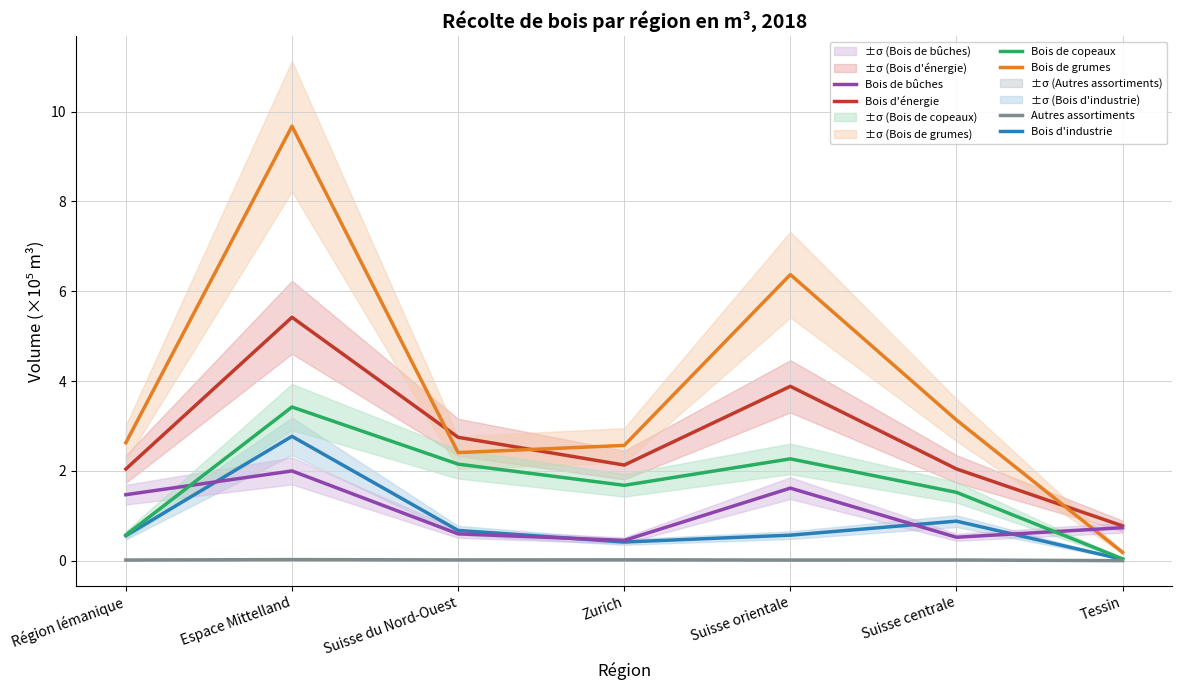

What is the sum of the Bois d'énergie values at Suisse centrale and Espace Mittelland?

7.5